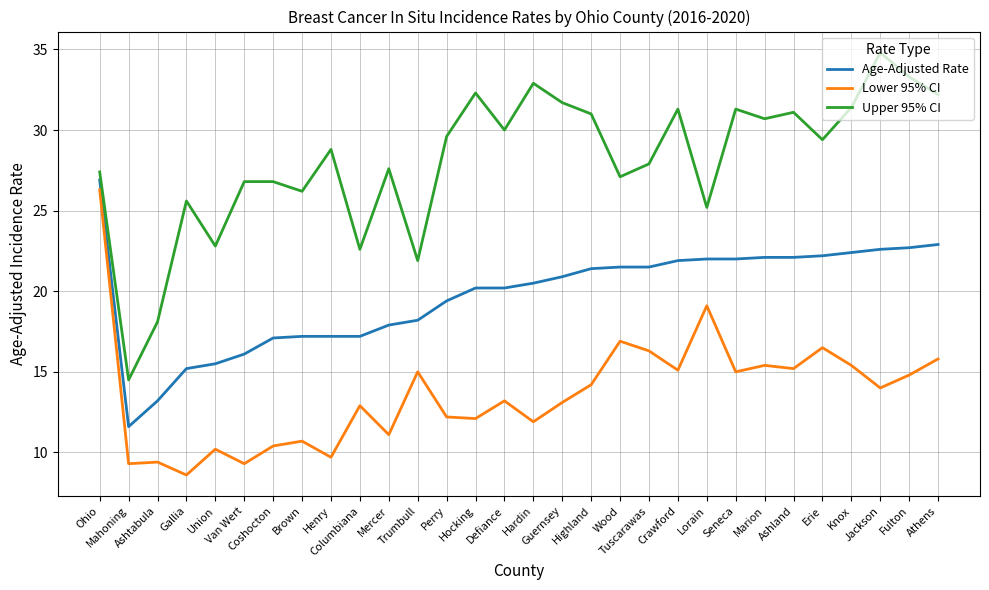

True or false: Upper 95% CI has more than 1 points higher than both neighbors.

True